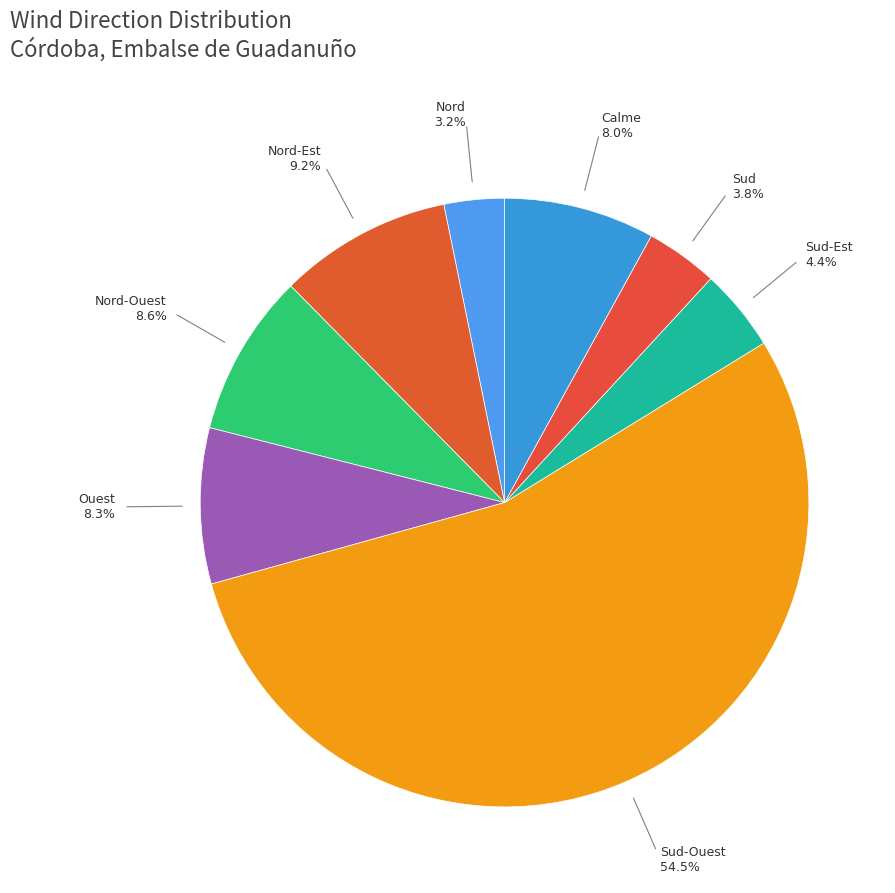

What is the largest slice in the pie chart?

Sud-Ouest